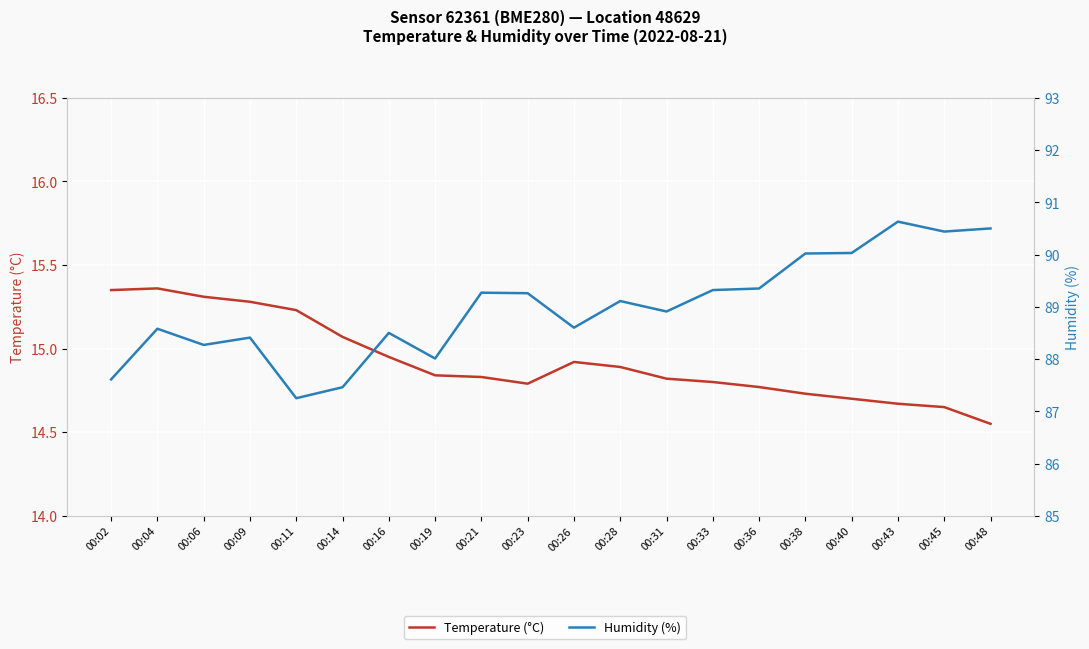

What is the total value across all series at 00:11?

102.5